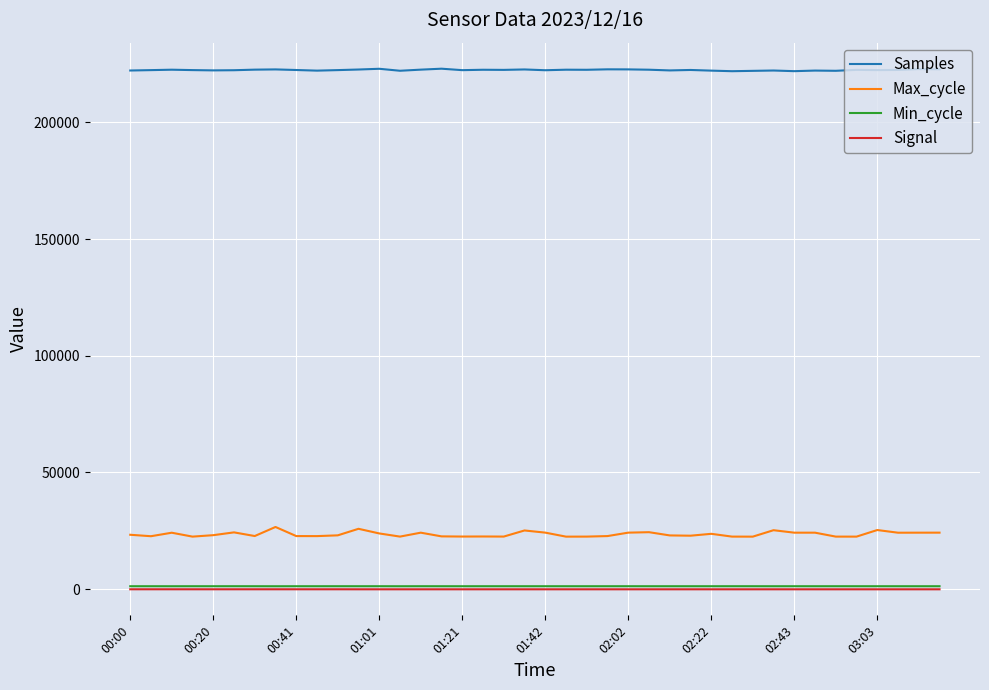

Which series has the largest total across all categories?

Samples